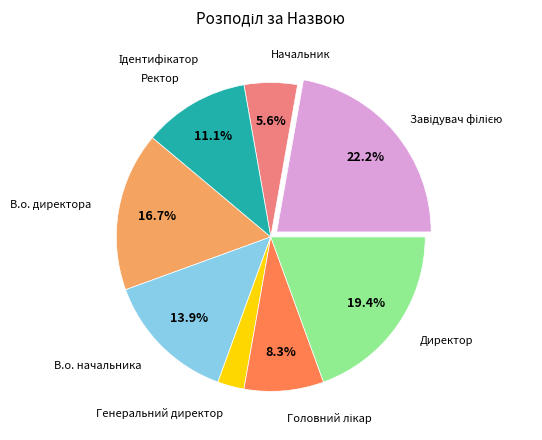

How many segments does this pie chart have?

8